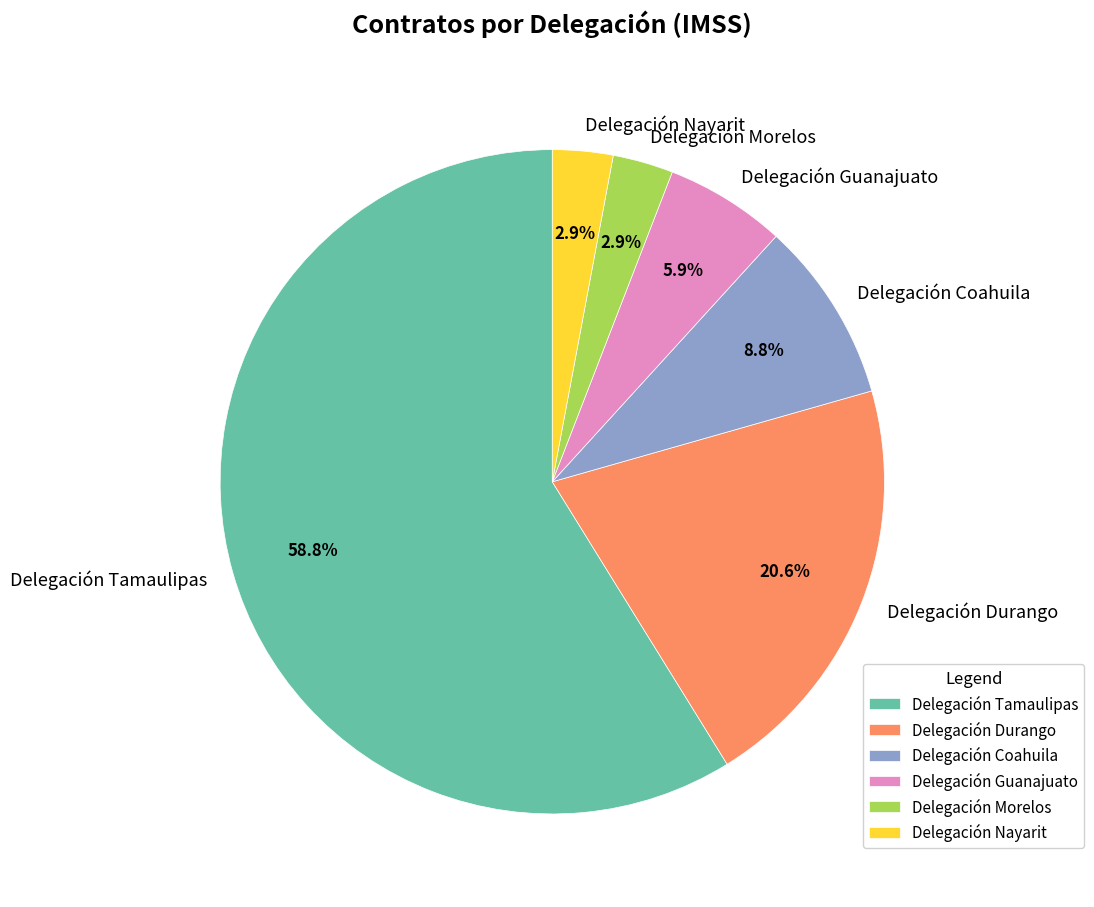

How many segments does this pie chart have?

6